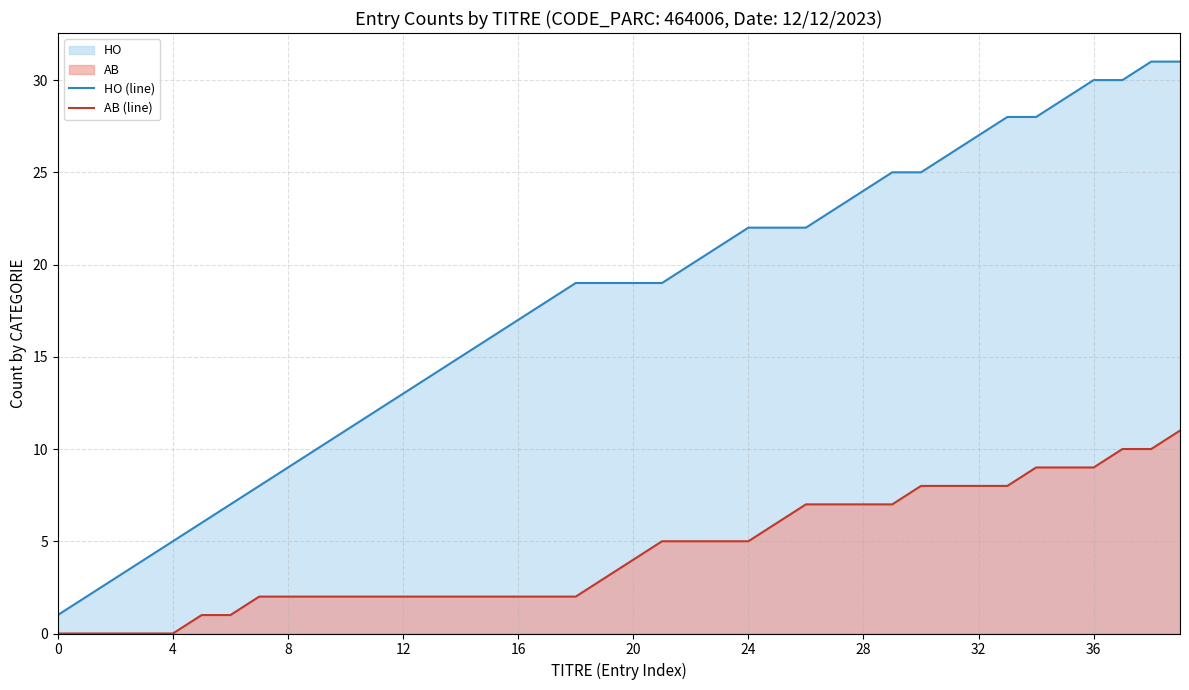

What is the difference between the maximum and minimum values in the AB (line) series?

11